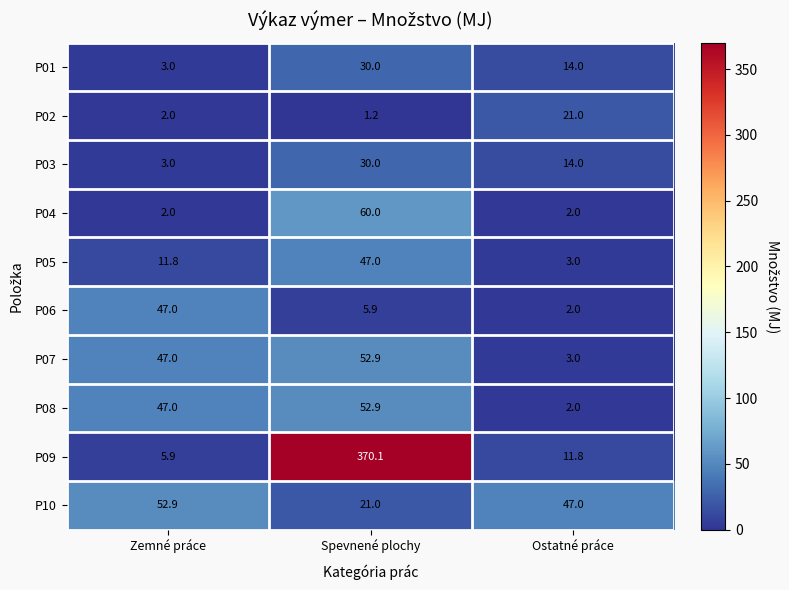

What is the smallest value displayed?

1.2